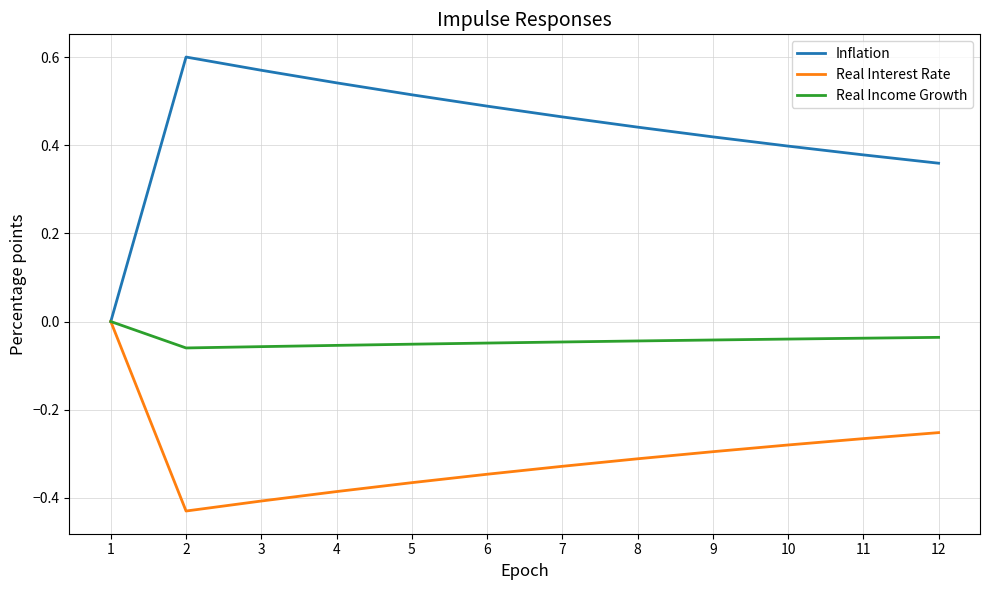

List the series in order of their overall mean, highest first.

Inflation, Real Income Growth, Real Interest Rate